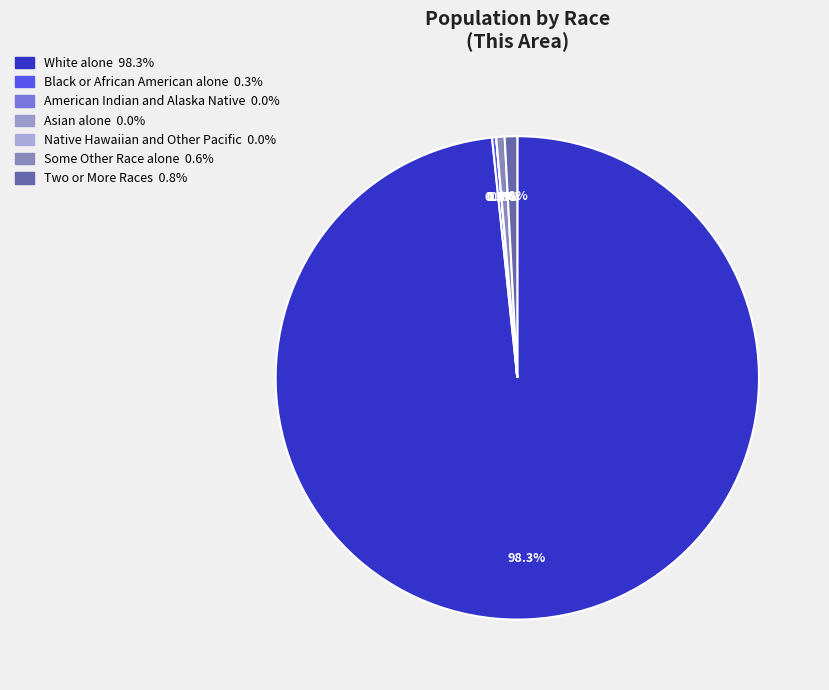

How many slices are in this pie chart?

7